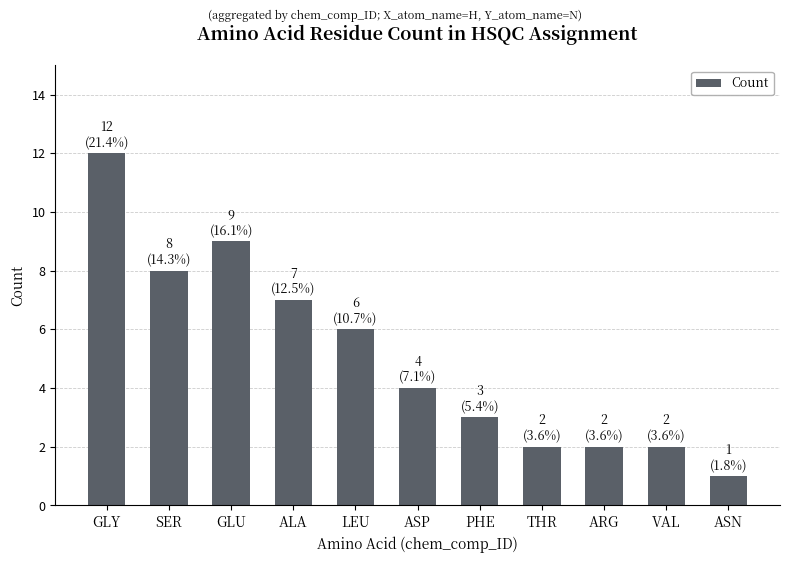

Is it true that the value at ASN is 1?

True